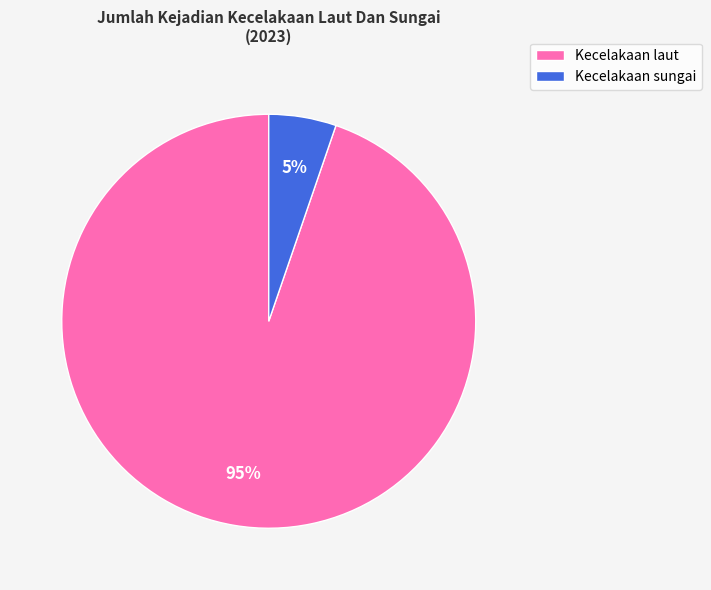

Do Kecelakaan laut and Kecelakaan sungai together represent more than half of the pie?

Yes